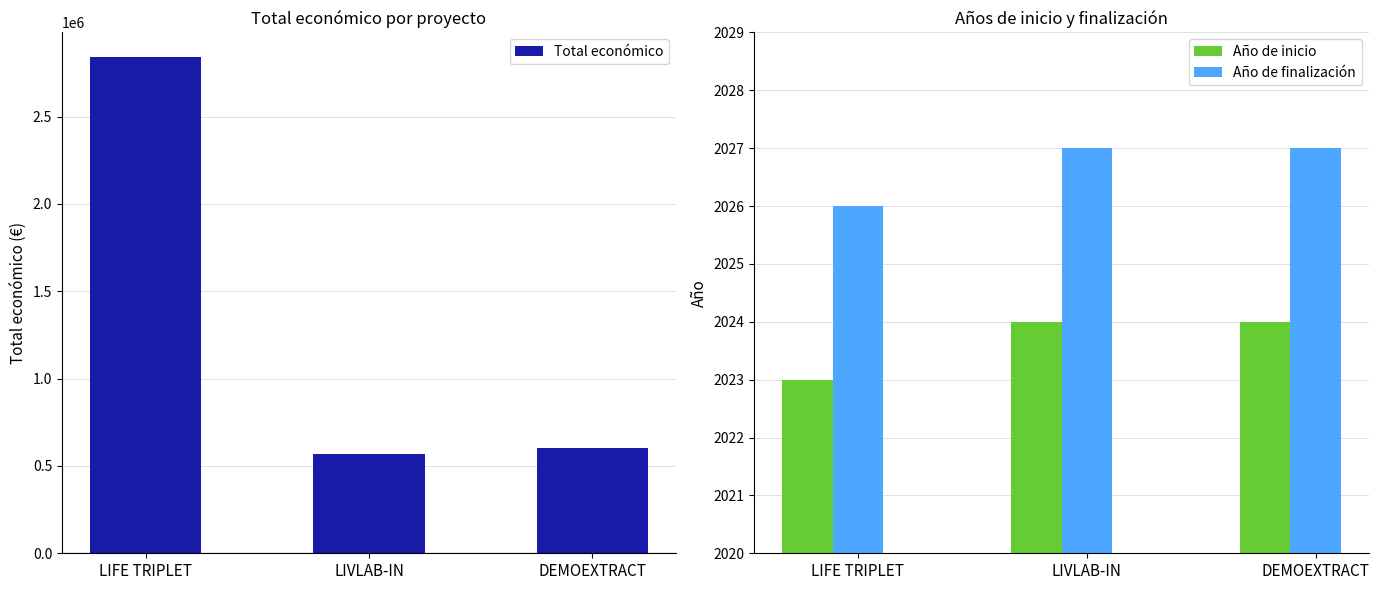

What is the label of the 1st bar from the right?

DEMOEXTRACT